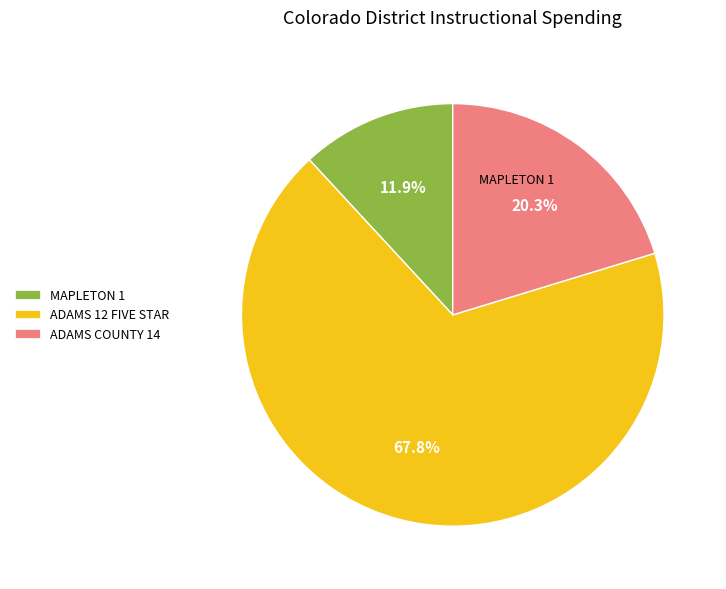

Do ADAMS 12 FIVE STAR and ADAMS COUNTY 14 together represent more than half of the pie?

Yes